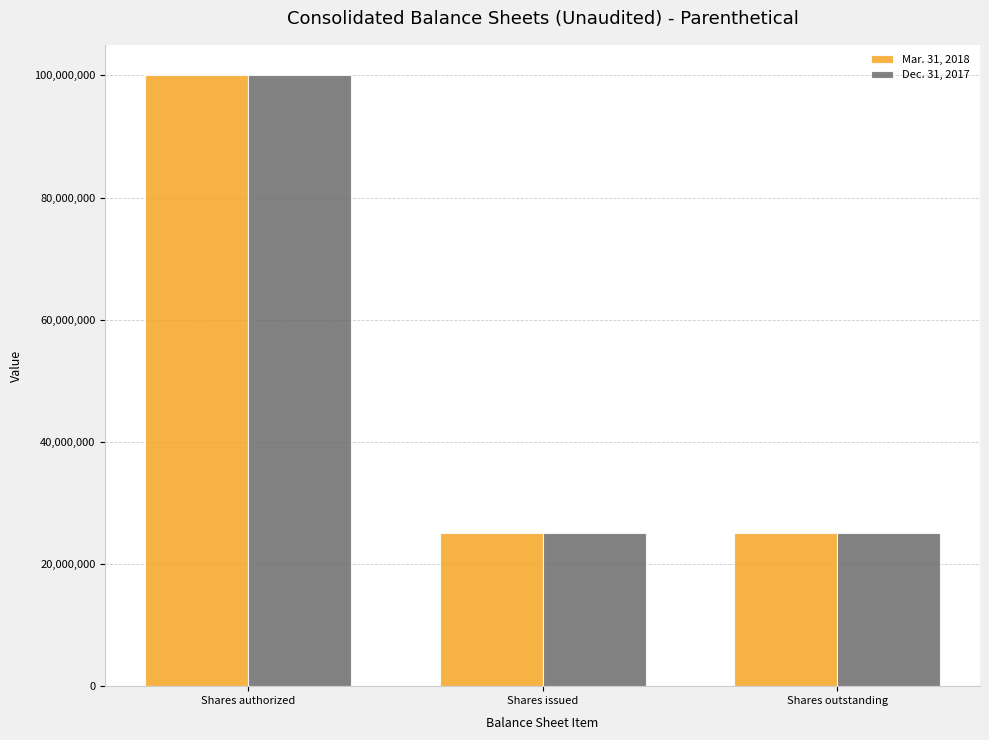

What is the difference between the Mar. 31, 2018 values at Shares authorized and Shares outstanding?

74944167